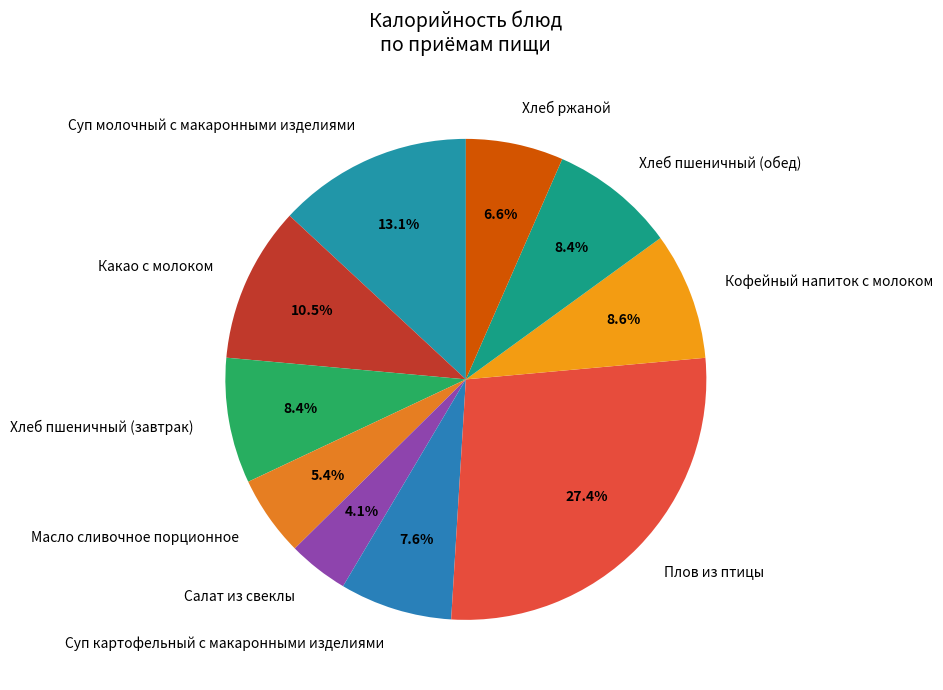

Combined, do Хлеб ржаной and Суп молочный с макаронными изделиями account for over 50%?

No